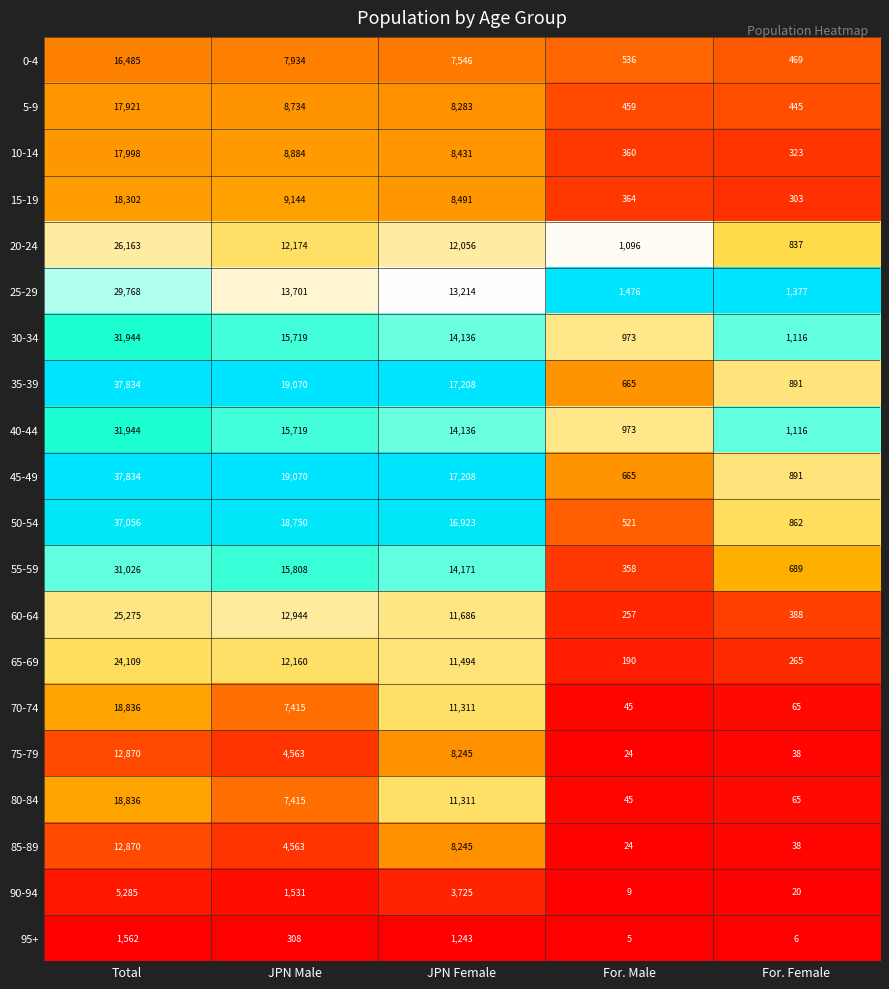

Which series changed the most between For. Male and For. Female?

50-54